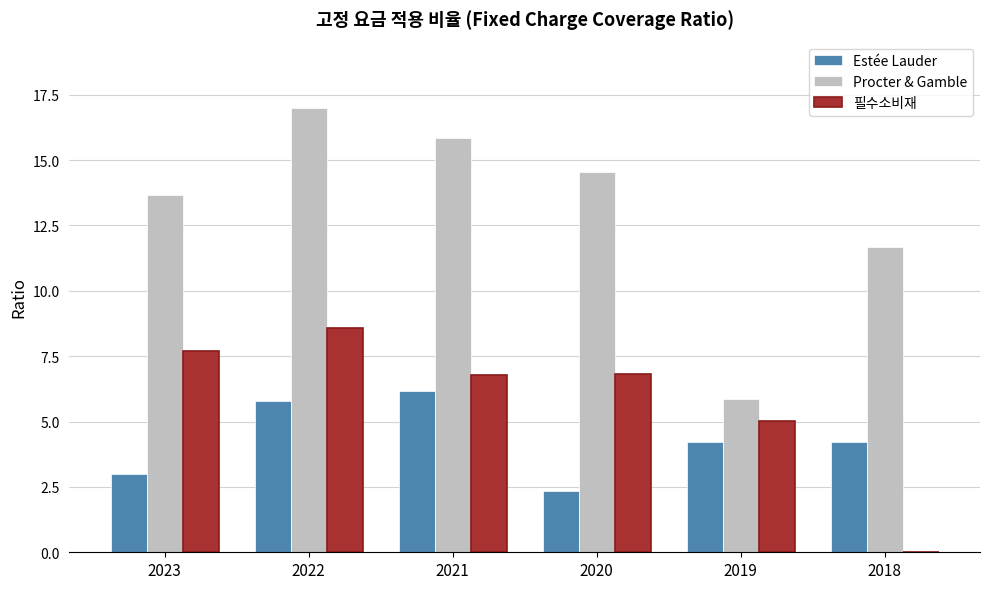

Where does the Estée Lauder series first go above 4?

2022